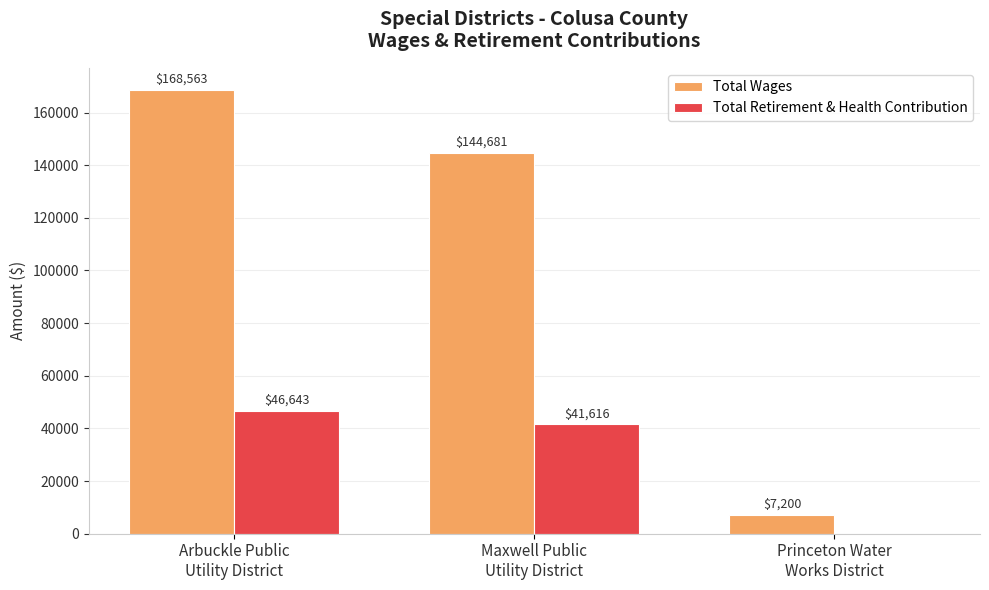

How many Total Retirement & Health Contribution values are between 0 and 46643?

3